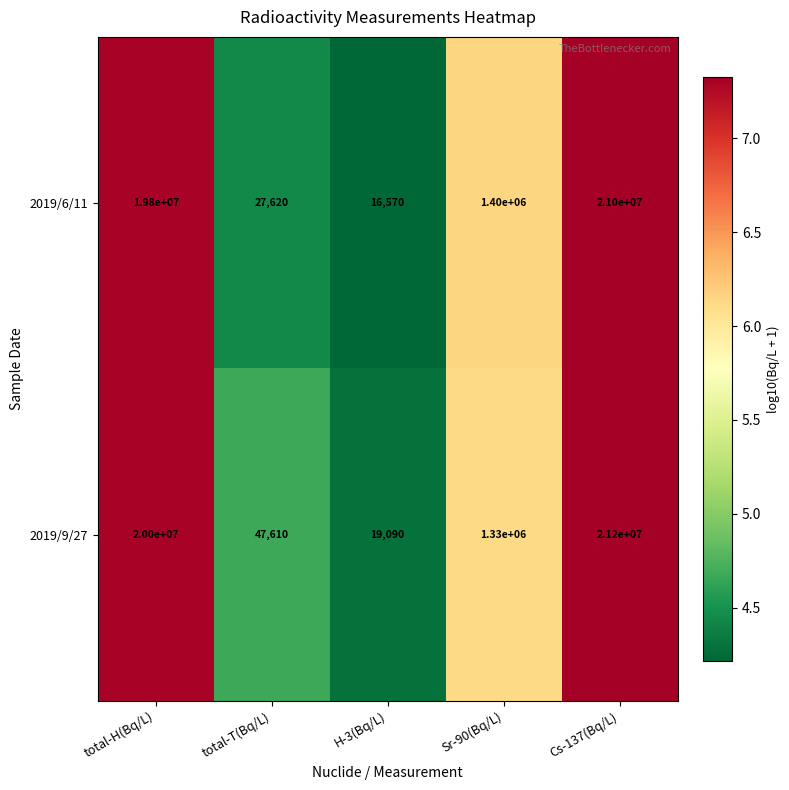

What is the sum of the 2019/9/27 values at H-3(Bq/L) and Cs-137(Bq/L)?

21219090